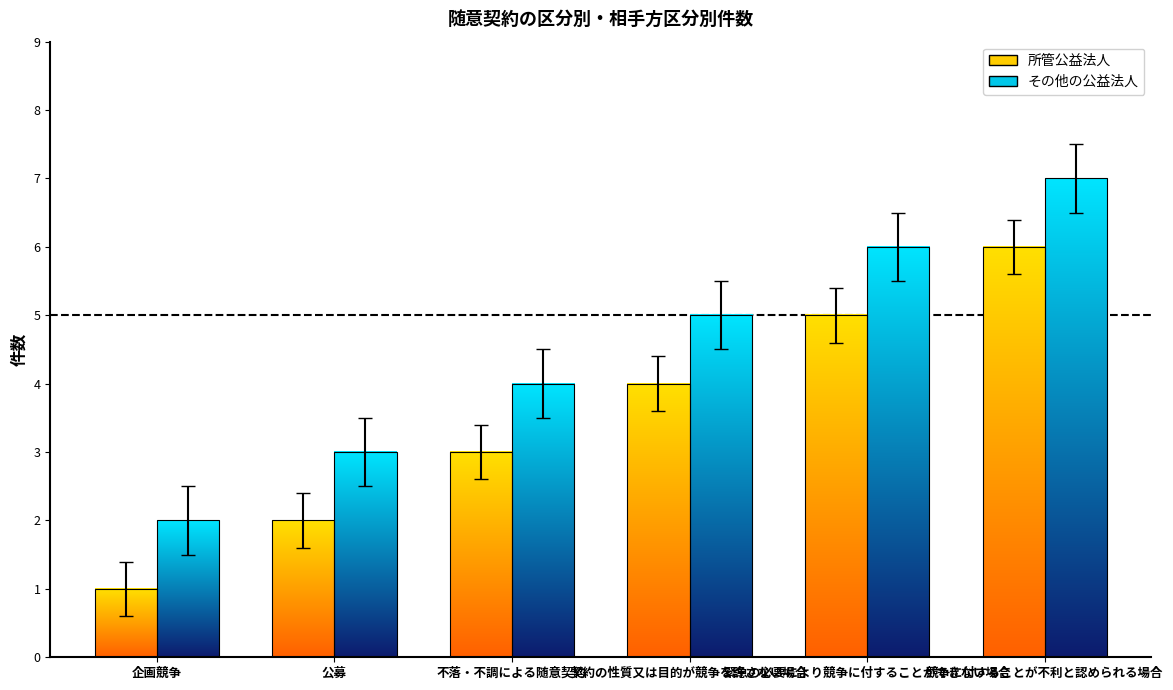

Which series has the widest spread of values?

所管公益法人